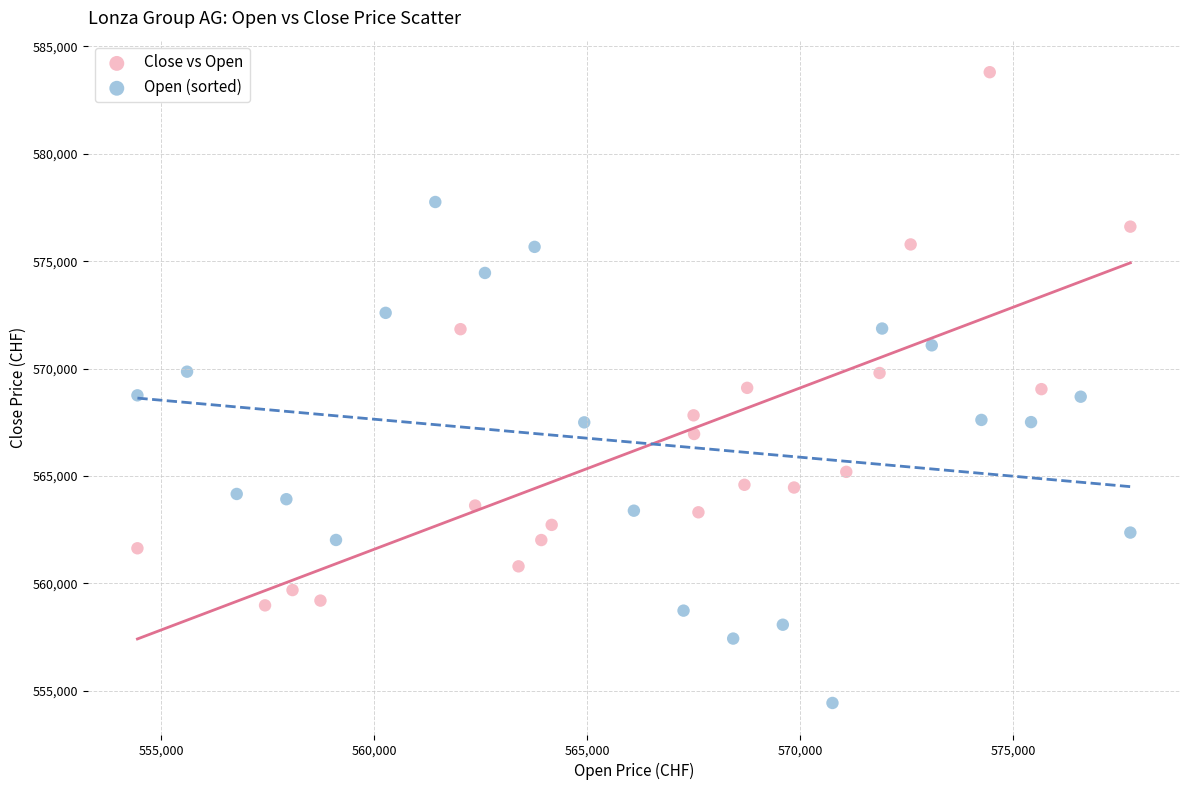

Which series reaches the maximum Y coordinate?

Close vs Open